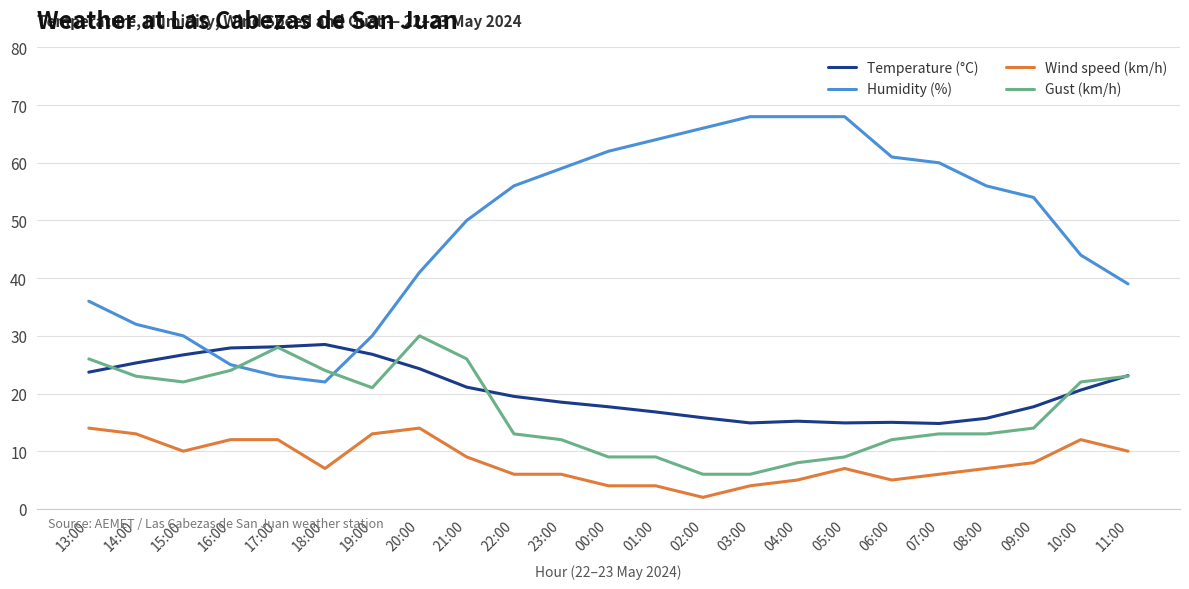

True or false: Gust (km/h) and Wind speed (km/h) cross at least once.

False